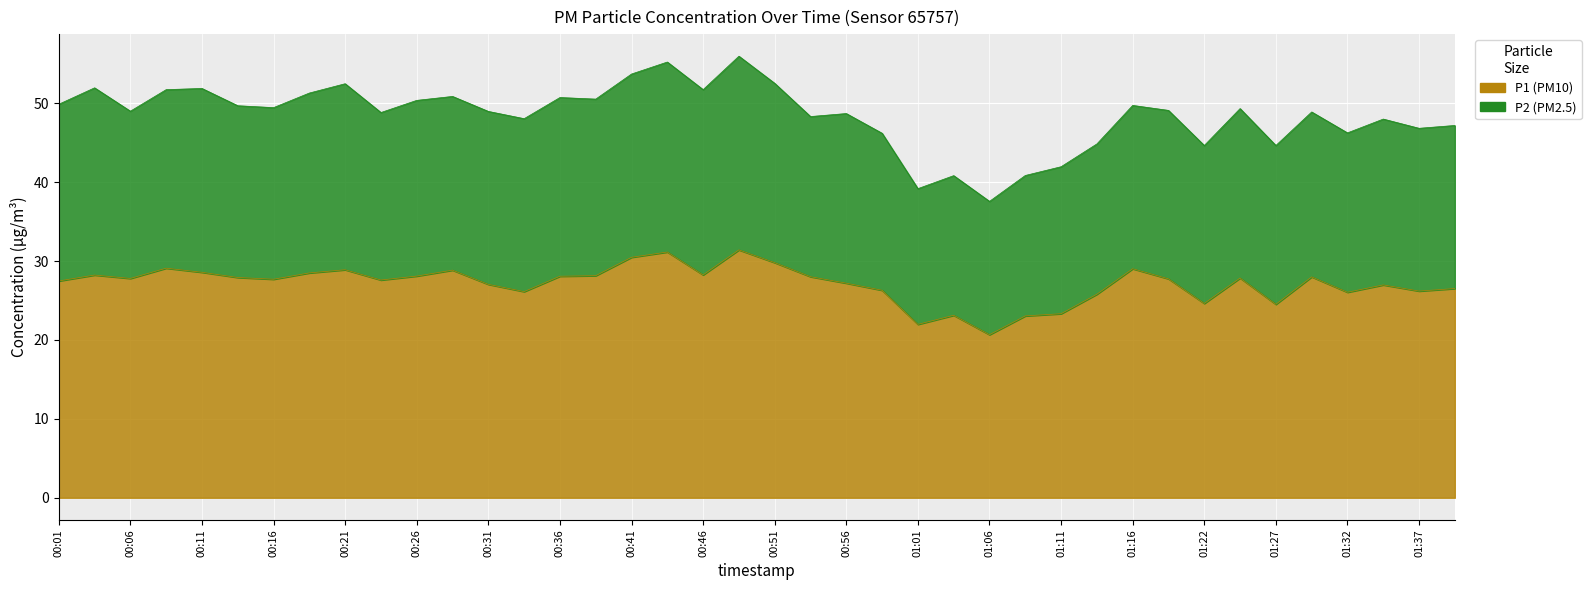

At which label does the data first exceed 27?

00:01